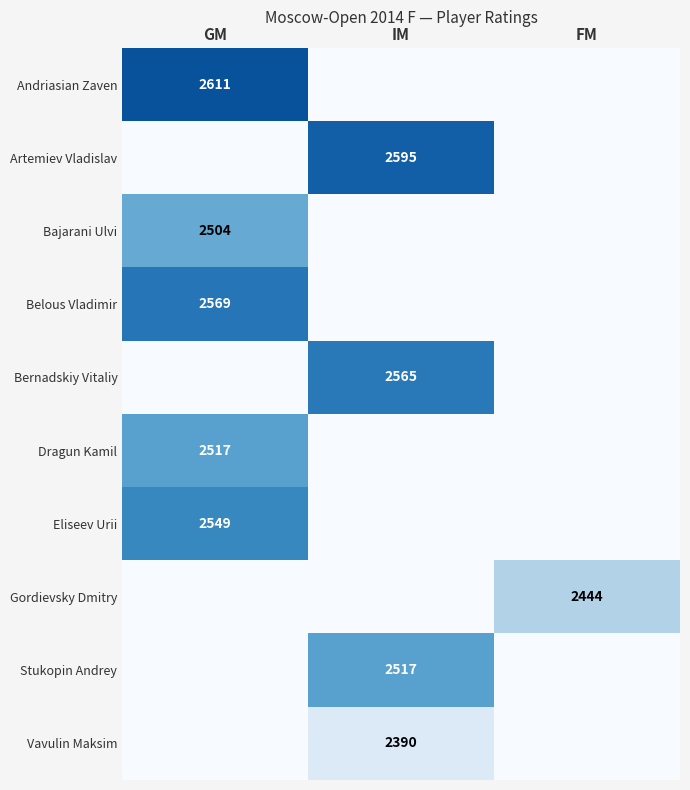

Count the number of data series in this chart.

10